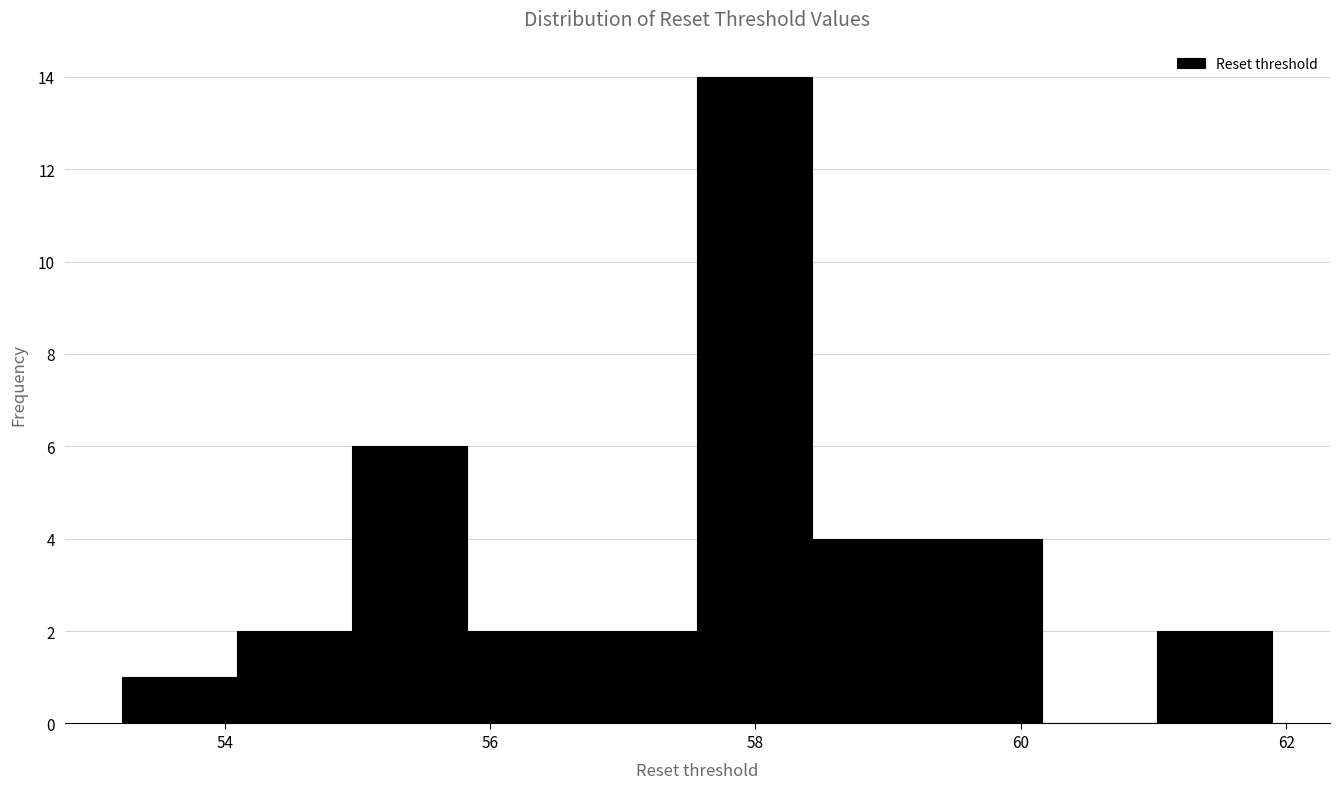

Which range on the x-axis has the tallest bar?

57.6 to 58.4